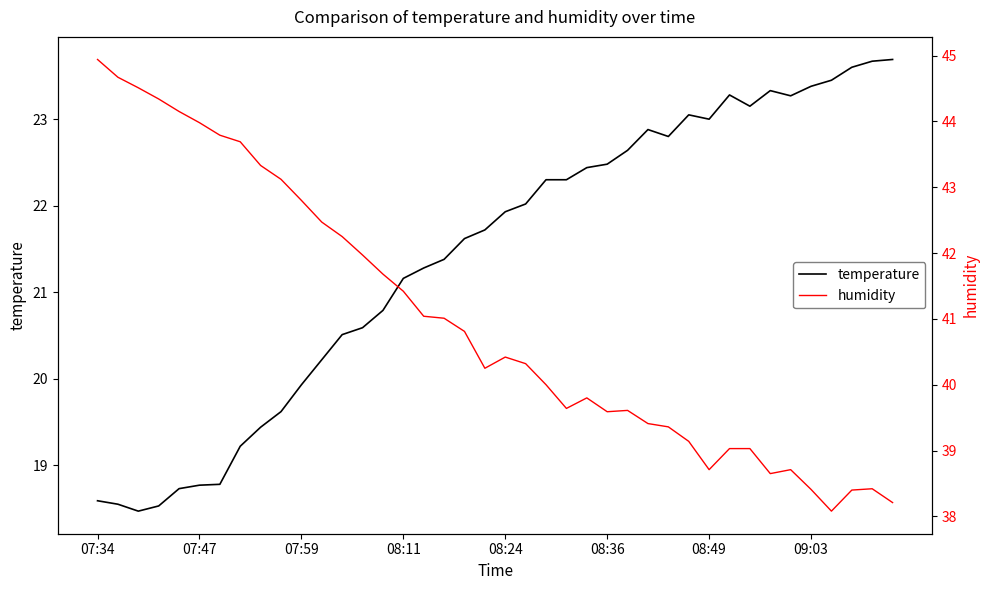

What is the minimum value shown in the chart?

18.5